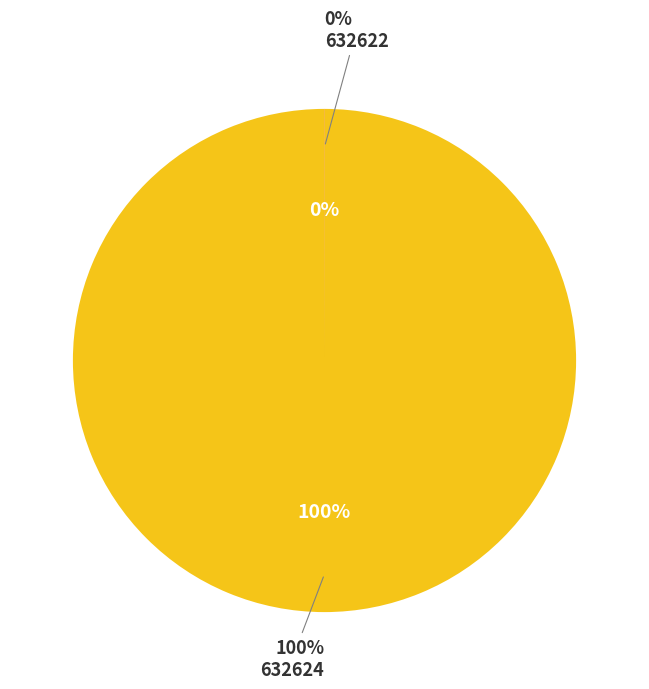

Do 632624 and 632622 together represent more than half of the pie?

Yes